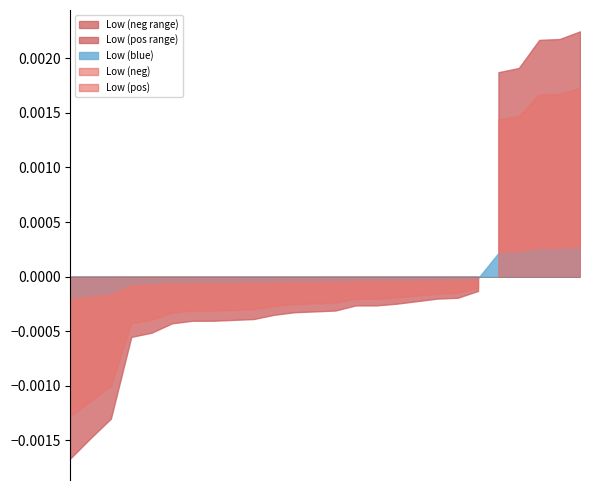

True or false: there are more than 1 points higher than both neighbors.

True